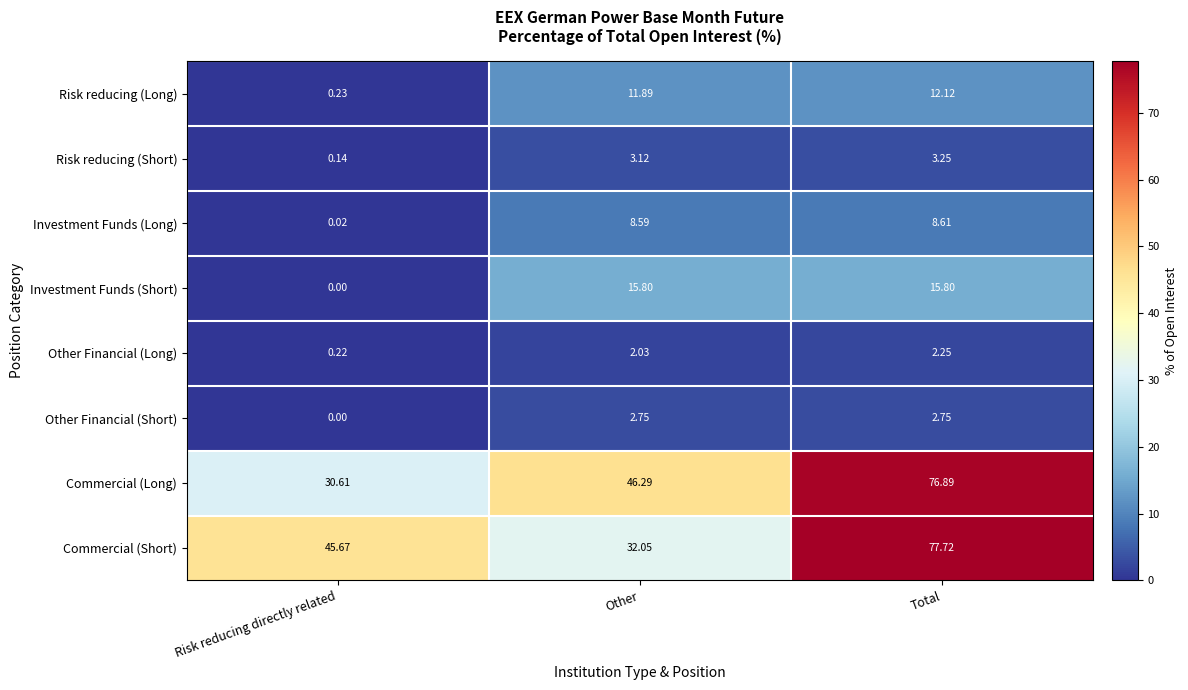

At which label is Commercial (Short) closest to 54?

Risk reducing directly related